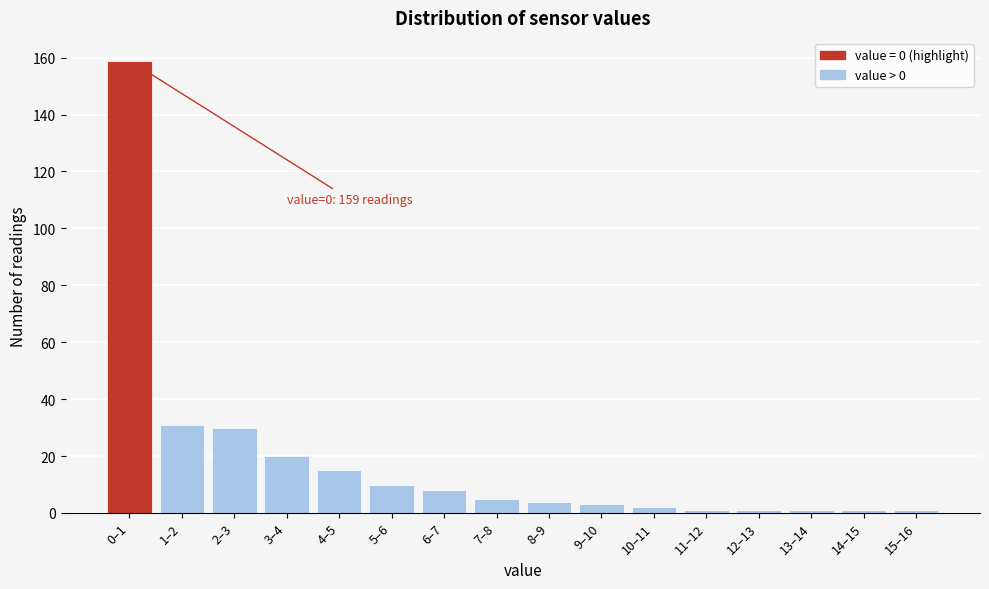

Reading left to right, transcribe all the data shown in this chart.

0–1=159	1–2=31	2–3=30	3–4=20	4–5=15	5–6=10	6–7=8	7–8=5	8–9=4	9–10=3	10–11=2	11–12=1	12–13=1	13–14=1	14–15=1	15–16=1